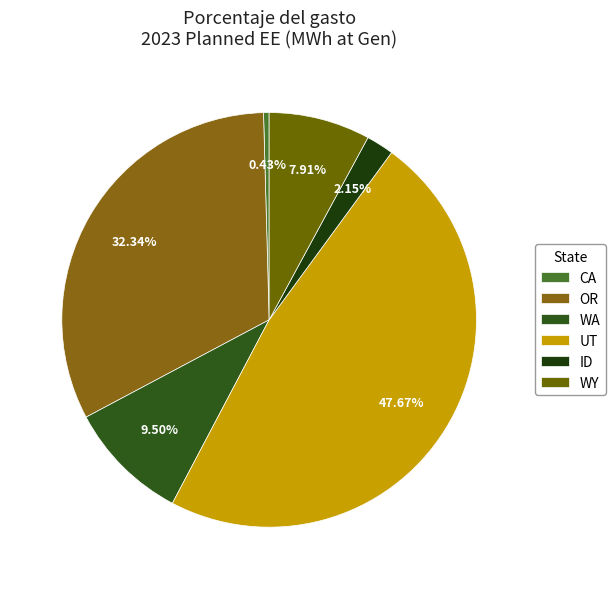

To the nearest percent, what is the average slice percentage?

17%